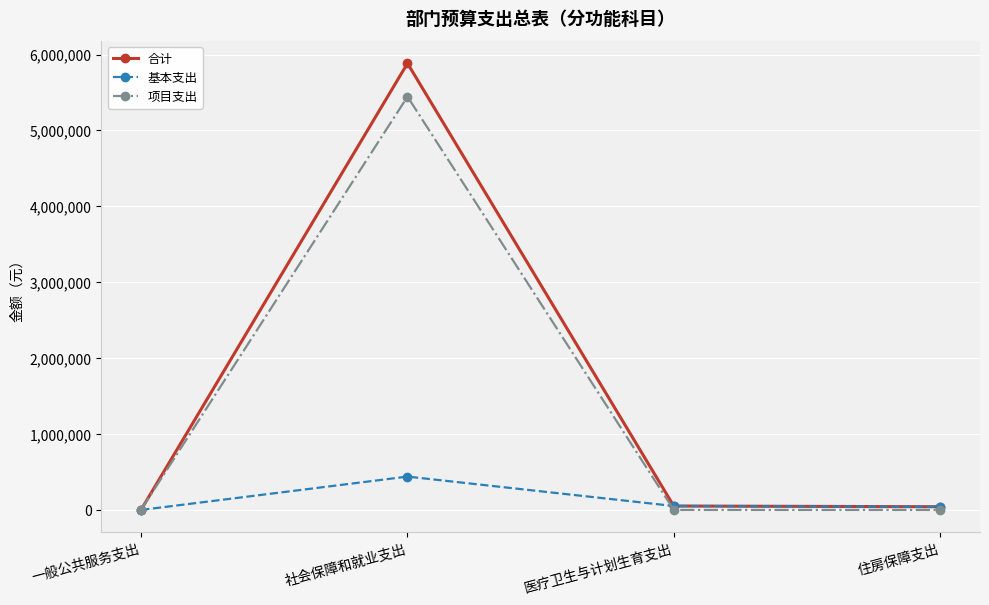

Does the chart display data point markers on the line(s)?

Yes